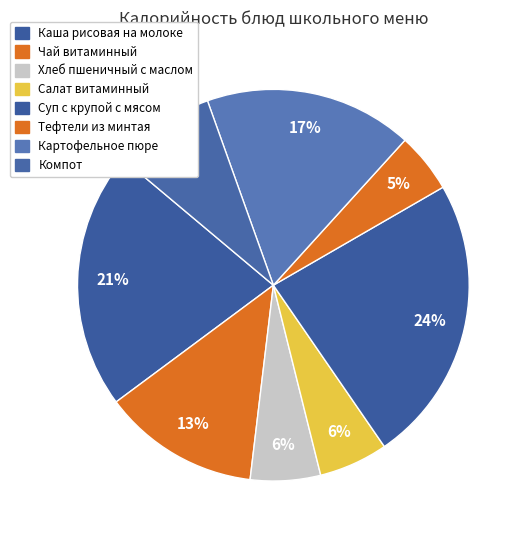

Does Компот represent more than half of the total?

No